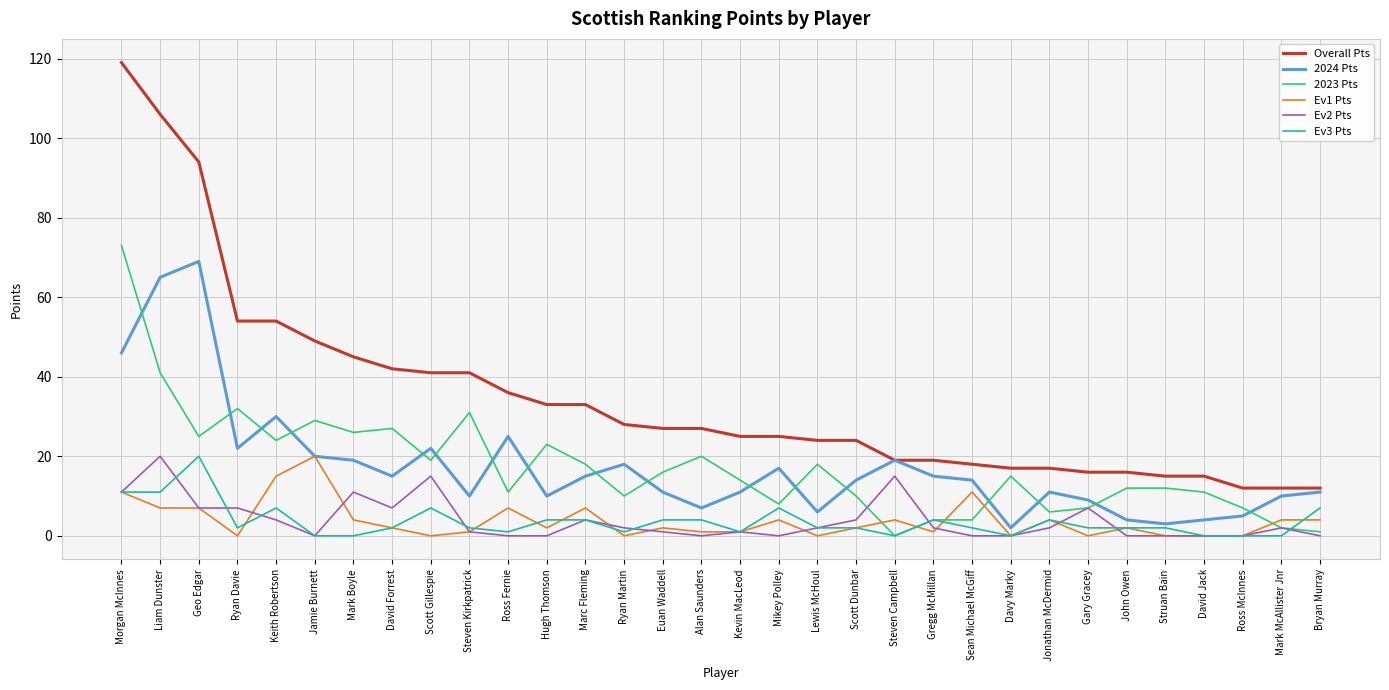

What position from the left is David Jack?

29